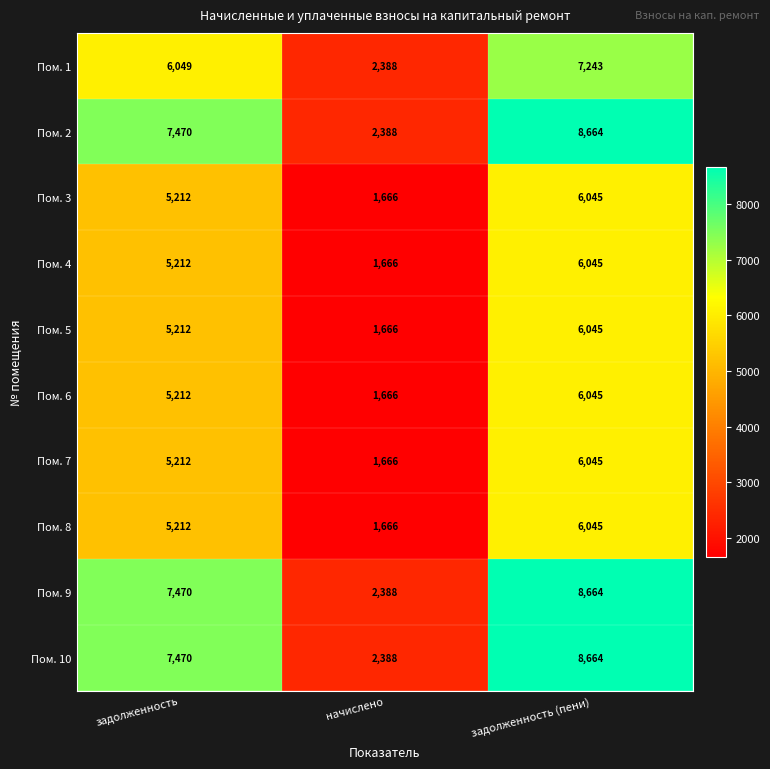

What is the total value across all series at начислено?

19548